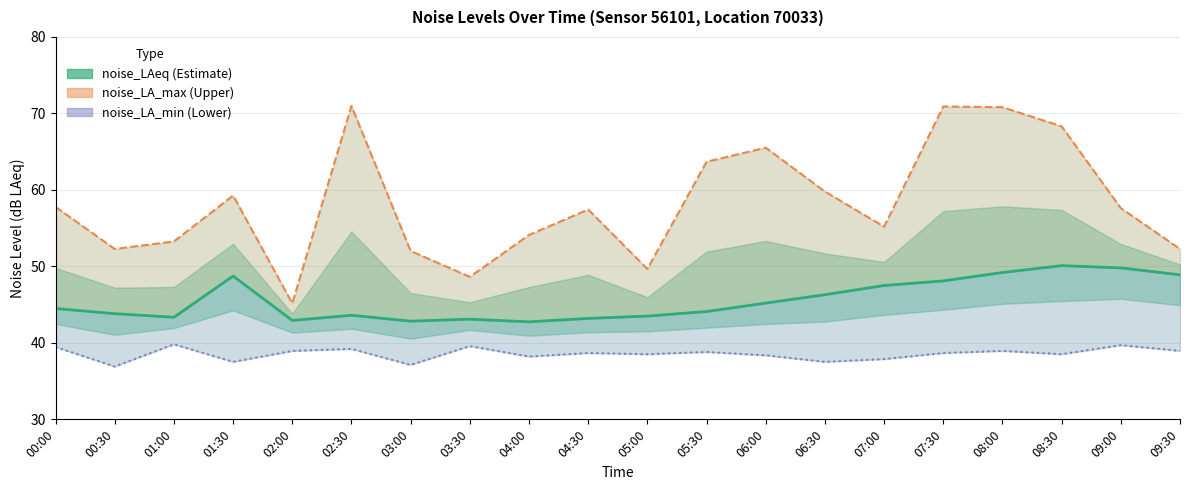

Rank the series by their average value, from lowest to highest.

noise_LA_min, noise_LAeq, noise_LA_max